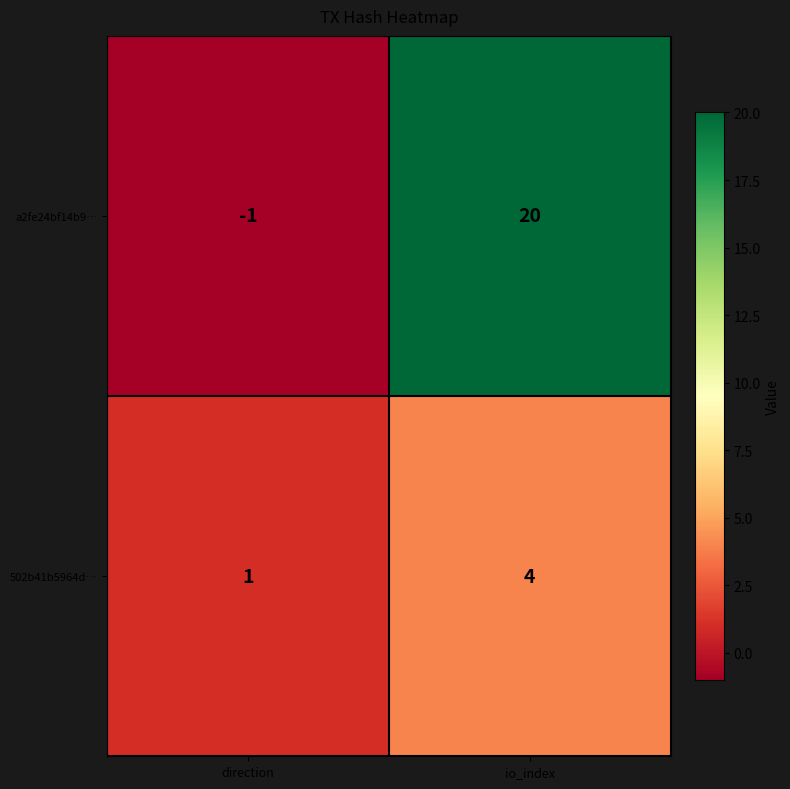

At which category is the sum across all series the highest?

io_index